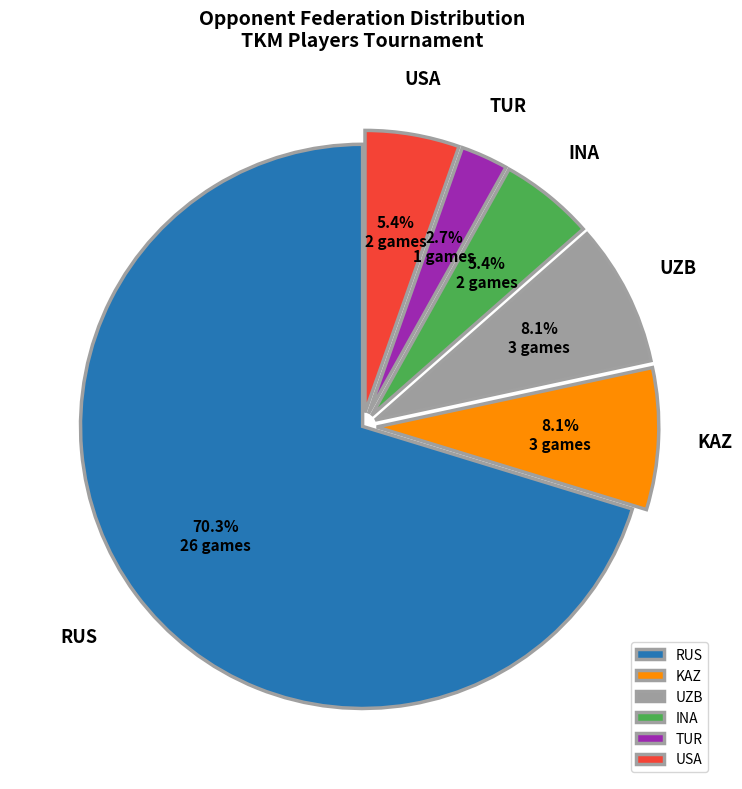

How many segments does this pie chart have?

6